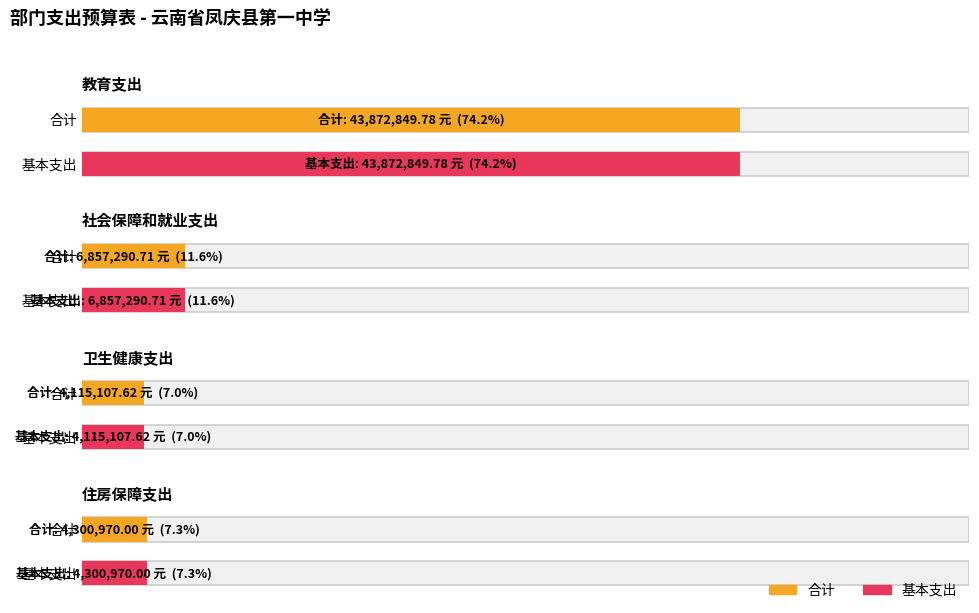

The 基本支出 series shows 77996952.3 at 教育支出. True or false?

False